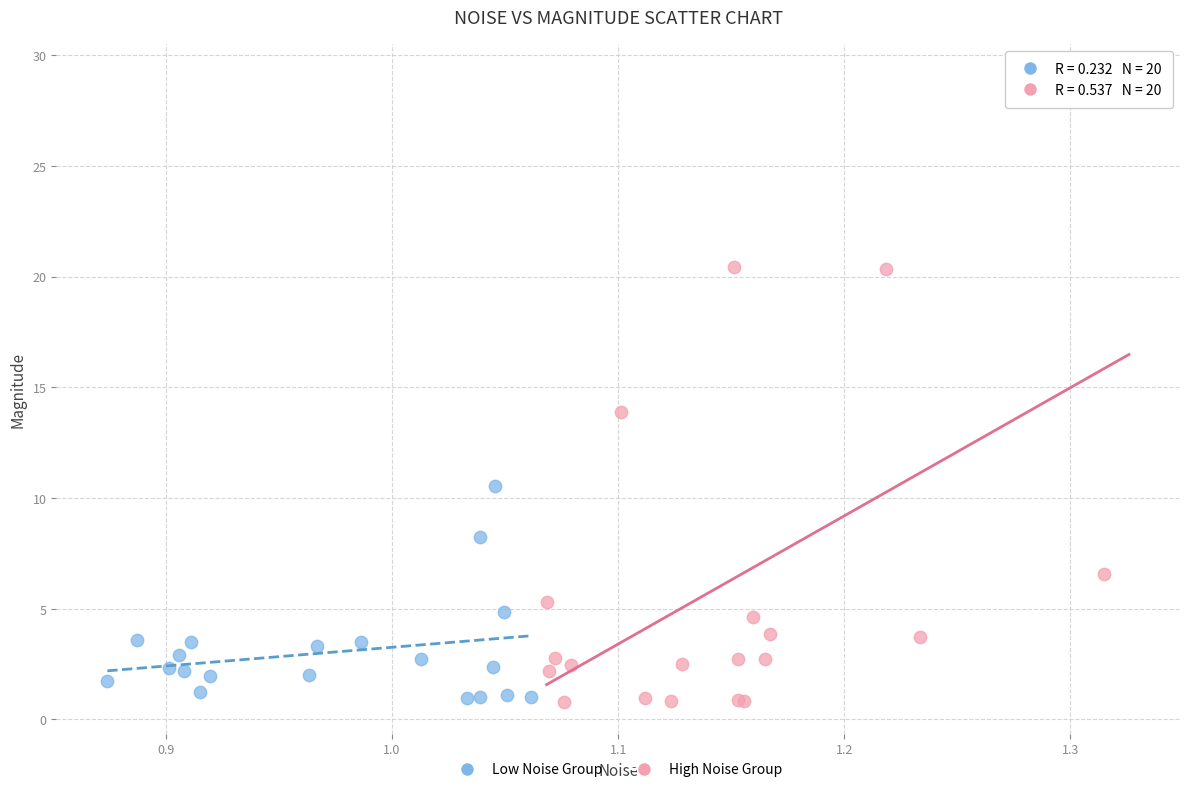

Which series contains the highest Y value?

High Noise Group